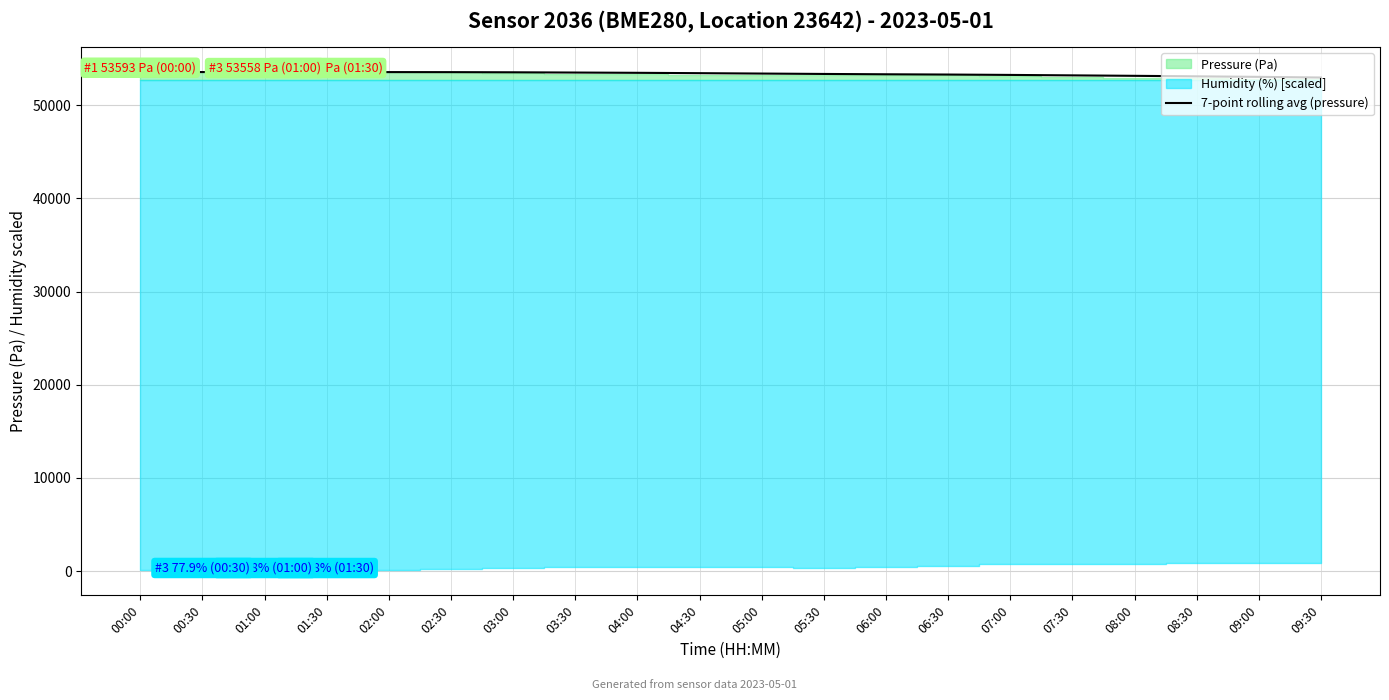

True or false: the data has more than 2 interior local peaks.

False